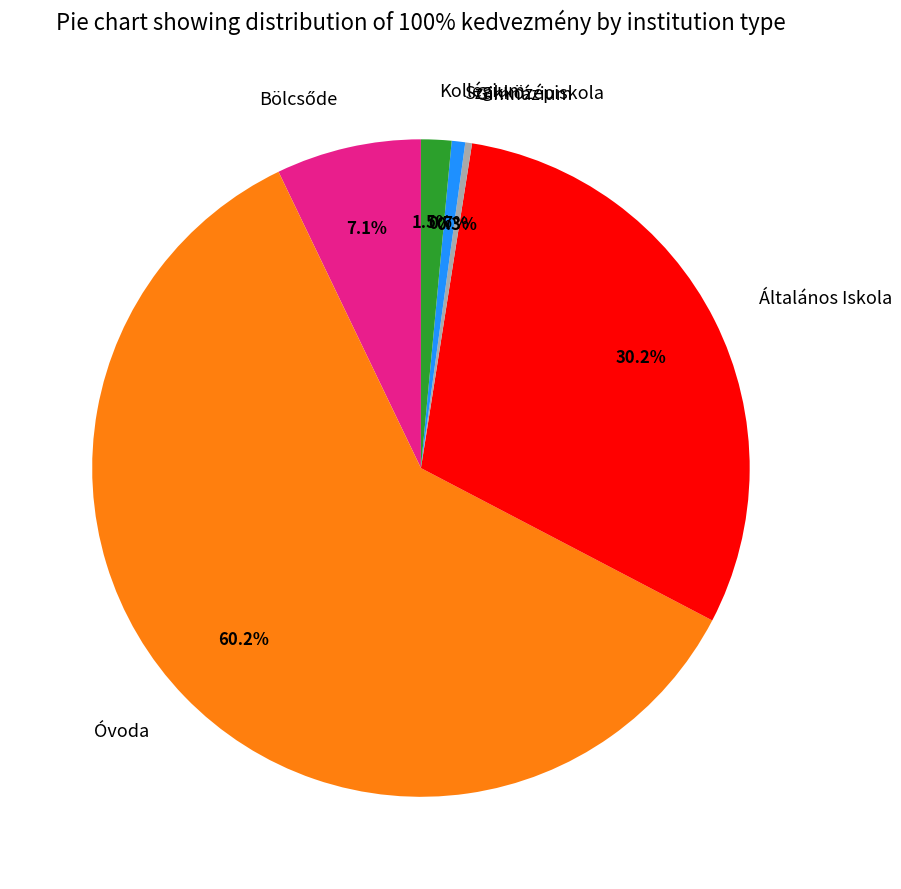

Approximately how many times larger is the value at Általános Iskola compared to Gimnázium?

91.0